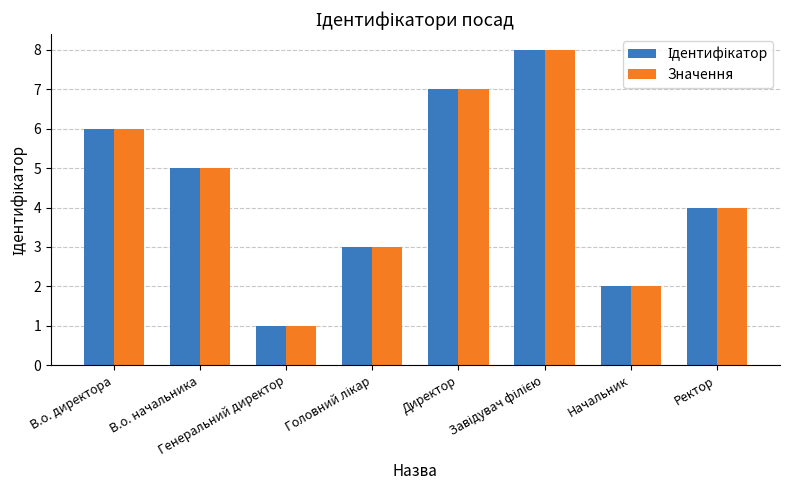

What is the greatest value displayed?

8